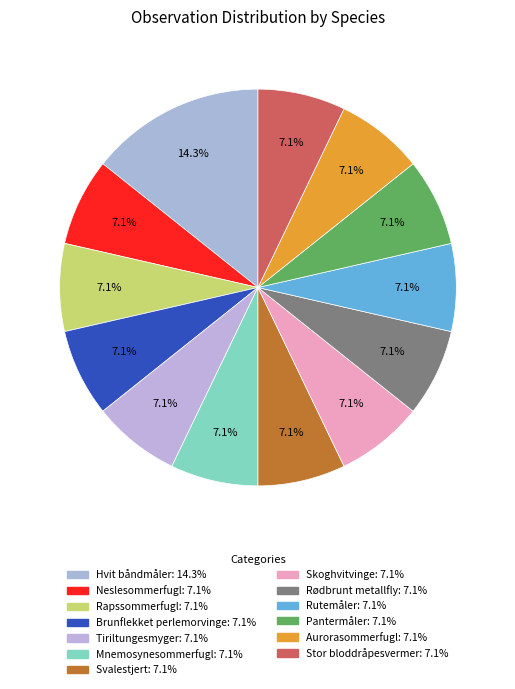

Do Neslesommerfugl and Rutemåler together represent more than half of the pie?

No